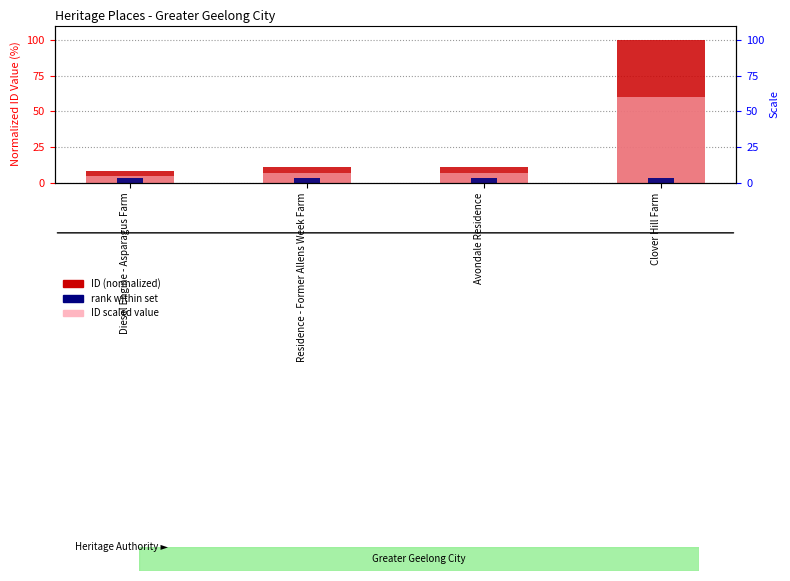

Is the value of ID (scaled) at Clover Hill Farm greater than the value of ID at Residence - Former Allens Week Farm?

Yes